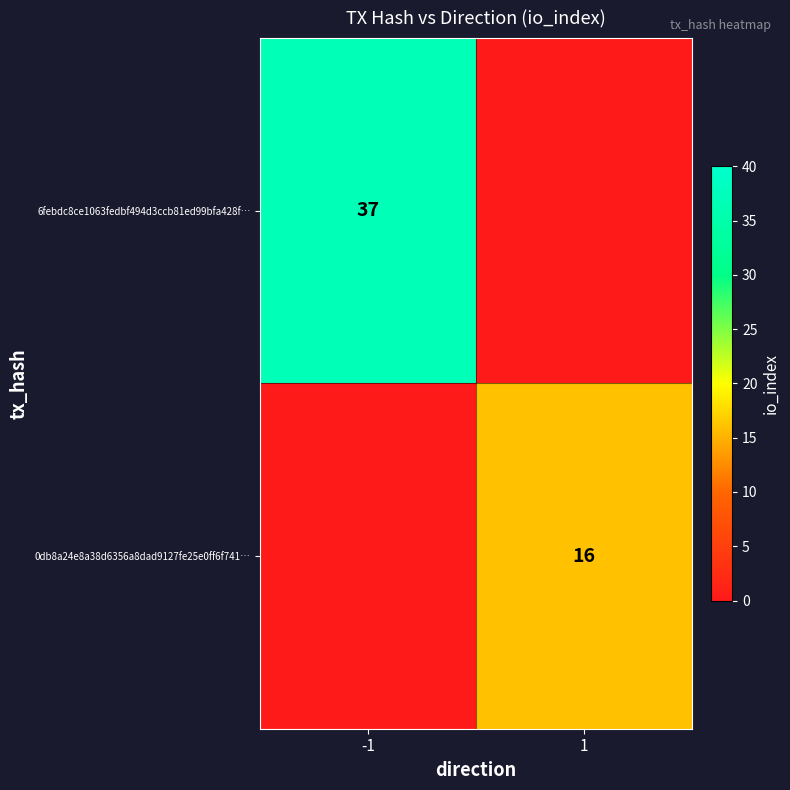

True or false: 6febdc8ce1063fedbf494d3ccb81ed99bfa428f… has a value of 37 at -1.

True